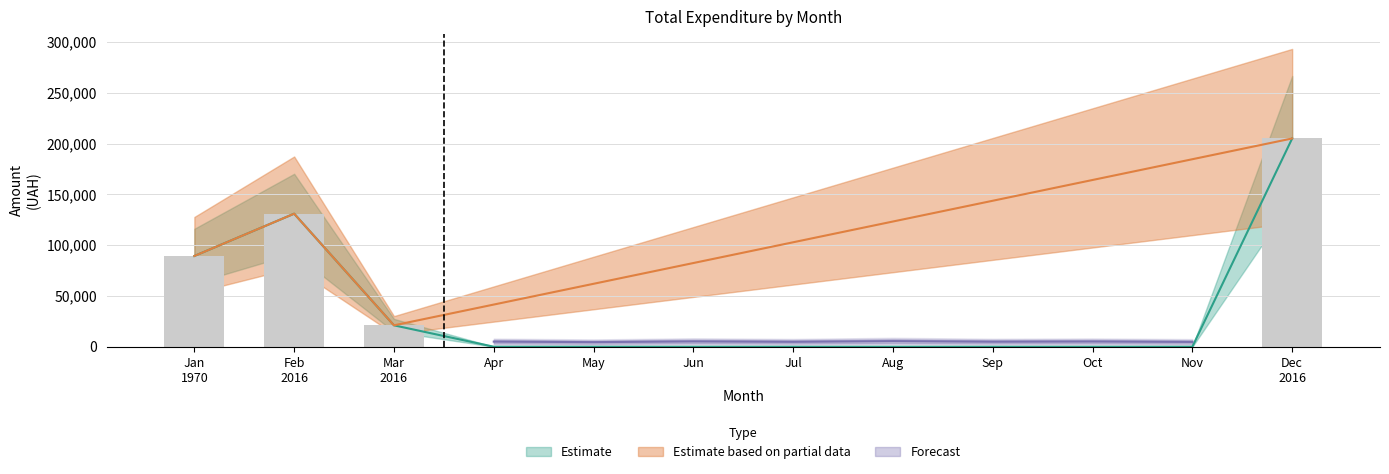

What is the difference between the second highest and minimum values in the upper series?

193999.7